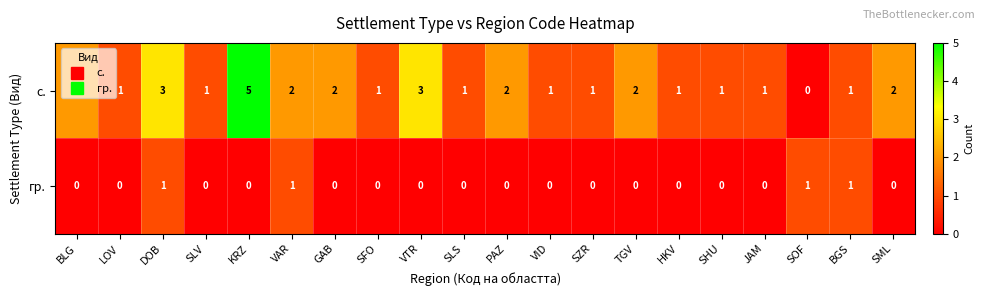

What is the difference between the second highest and minimum values in the с. series?

3